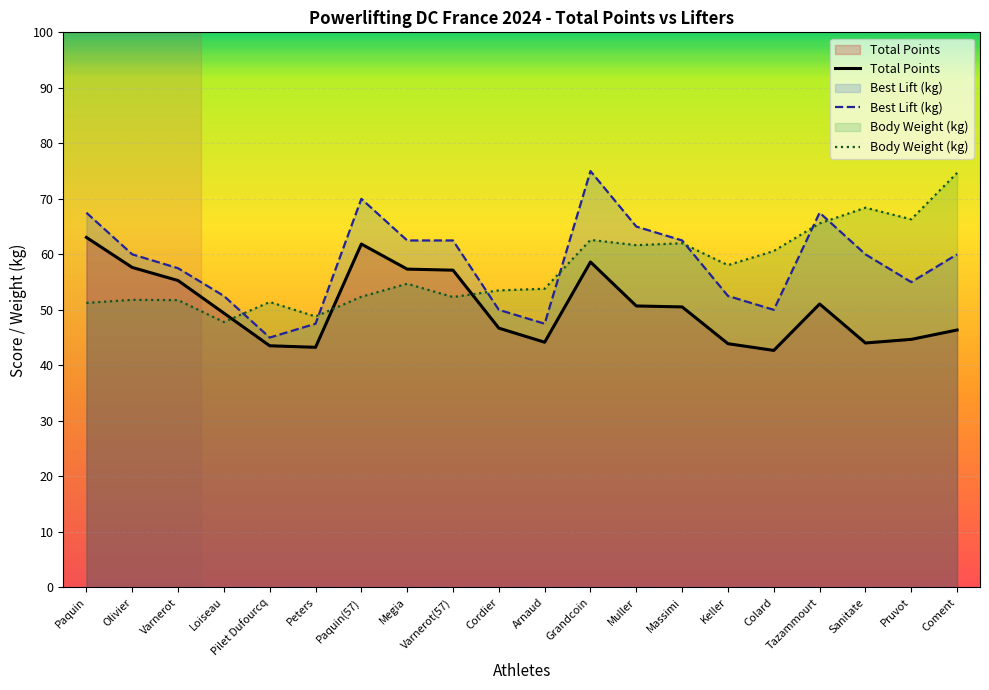

What is the label of the 2nd point from the left?

Olivier